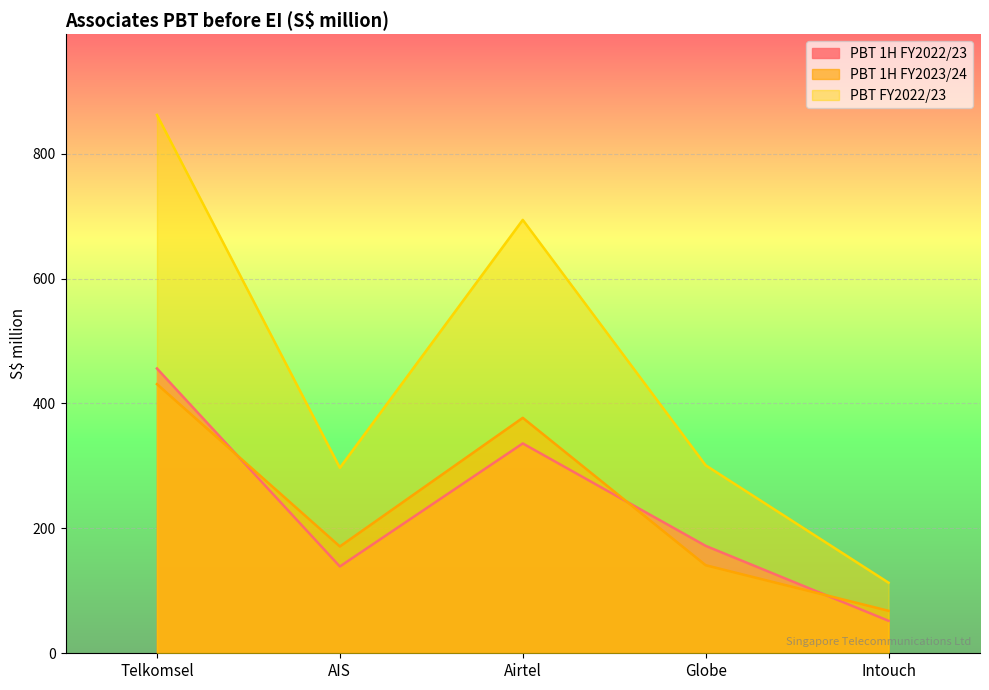

How many lines are shown in the chart?

3